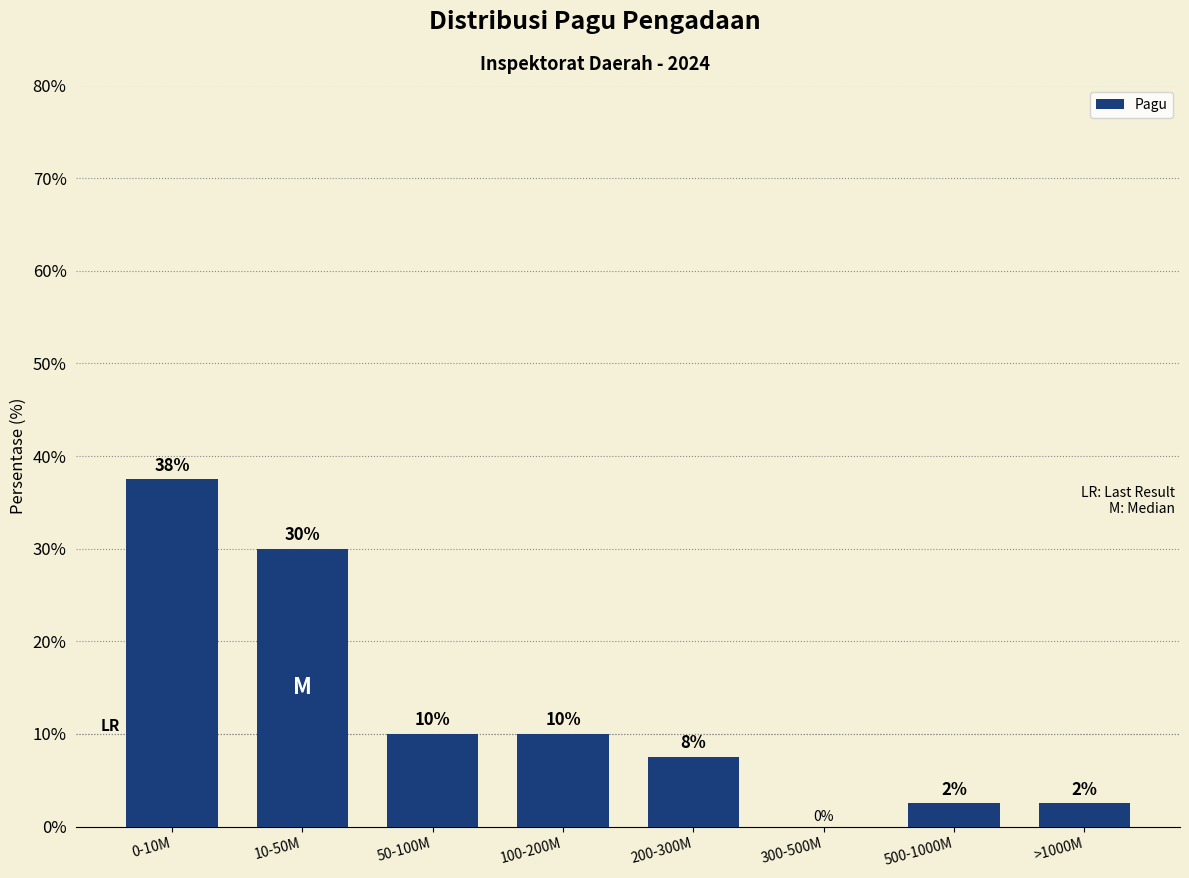

What is the maximum value shown in the chart?

37.5